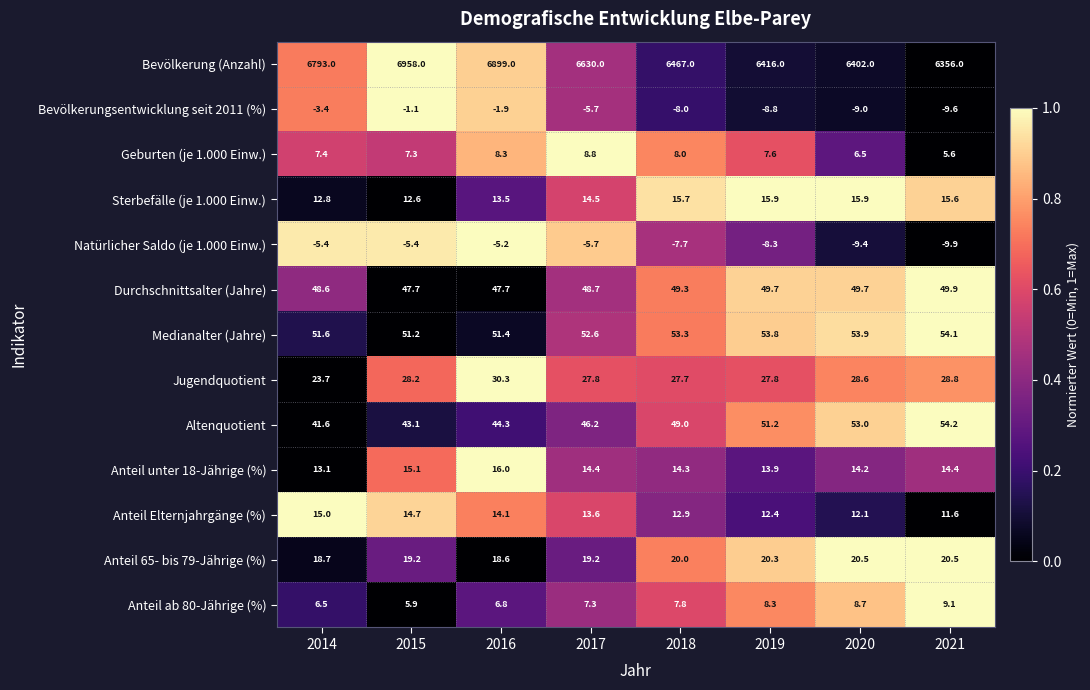

What is the total value across all series at 2020?

6646.7